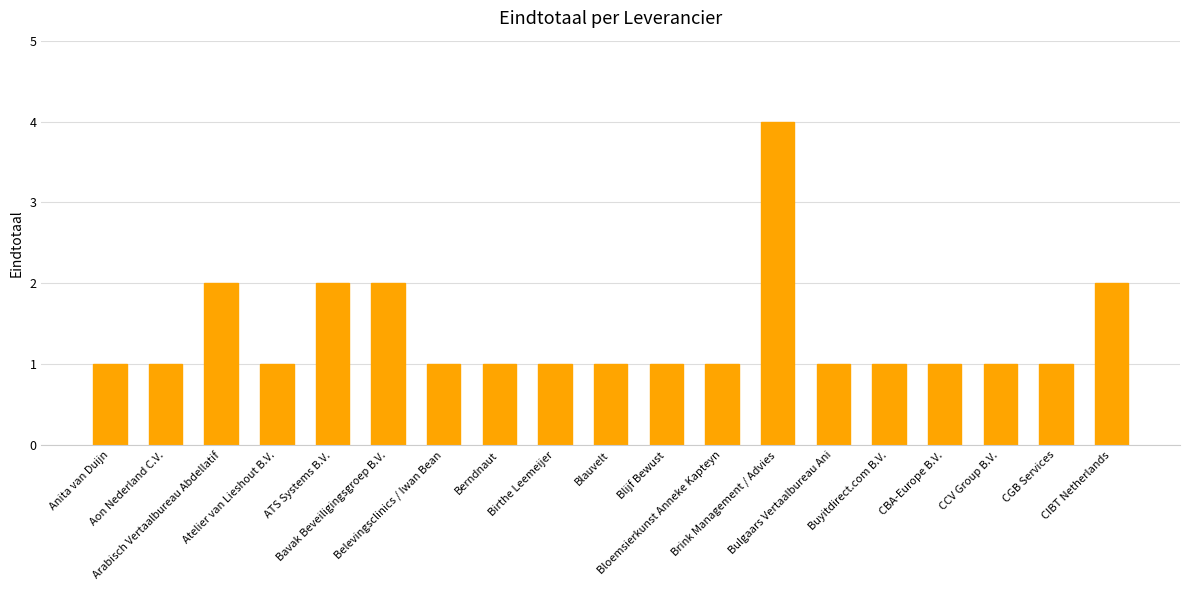

What is the average value?

1